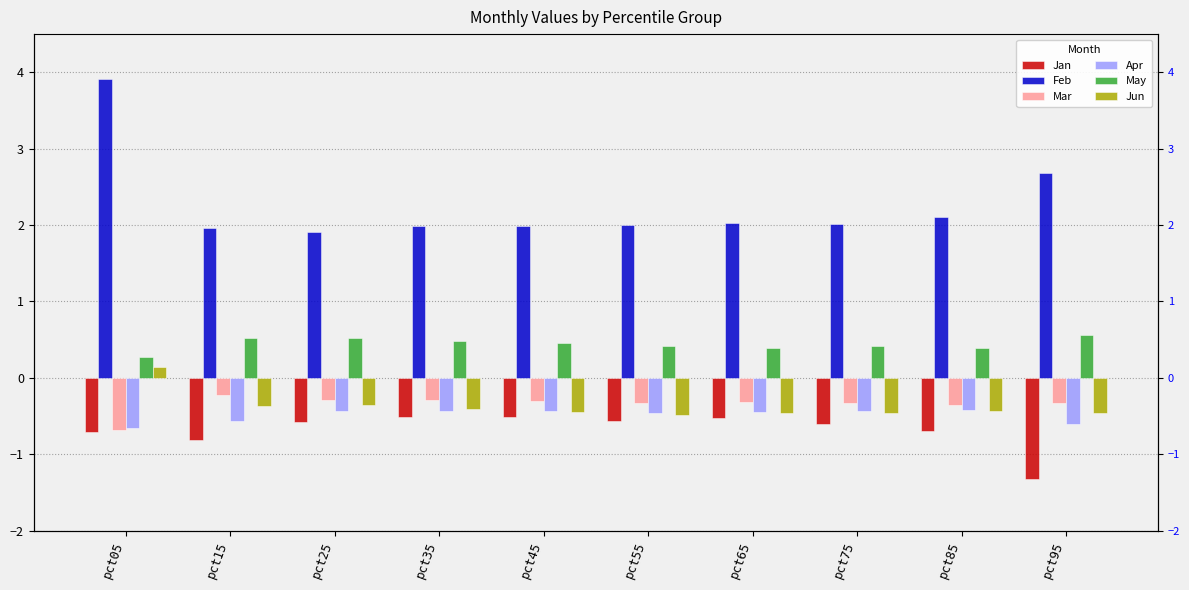

Rank the categories by Feb value from lowest to highest.

pct25, pct15, pct35, pct45, pct55, pct75, pct65, pct85, pct95, pct05